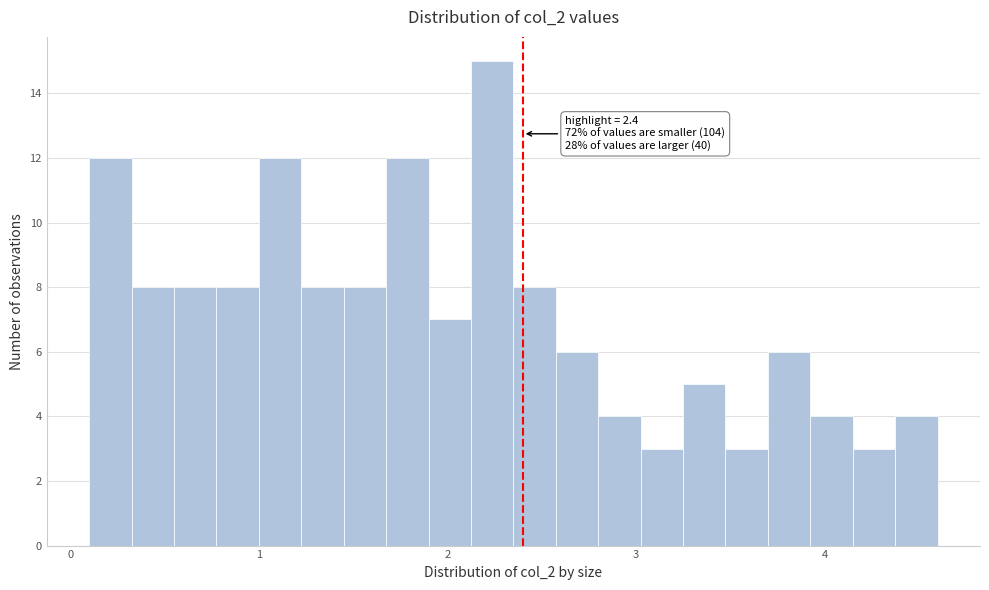

Around what value on the x-axis is the tallest bar? Give the approximate position of its centre, as read against the axis.

2.2